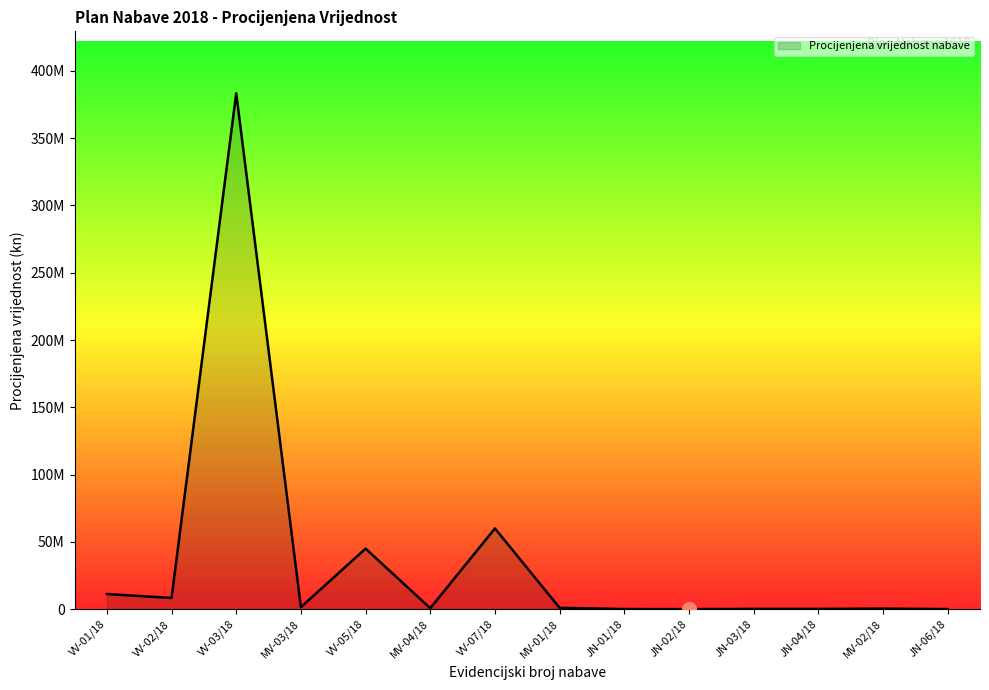

Rank the categories by value from highest to lowest.

VV-03/18, VV-07/18, VV-05/18, VV-01/18, VV-02/18, MV-03/18, MV-01/18, MV-04/18, MV-02/18, JN-04/18, JN-03/18, JN-01/18, JN-06/18, JN-02/18